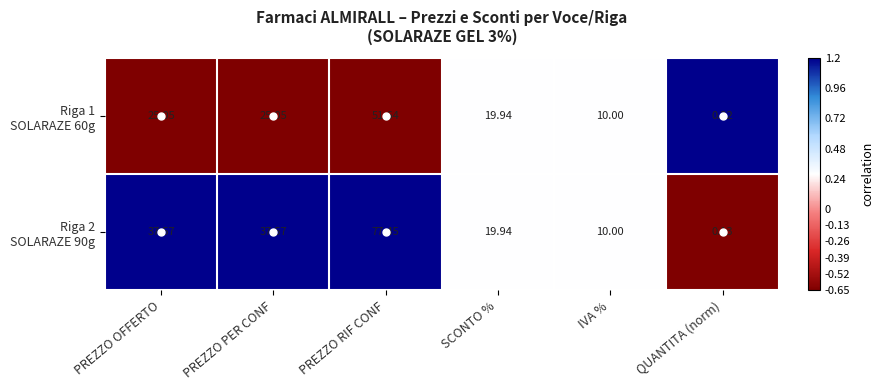

Which label corresponds to the largest value in the chart?

PREZZO RIF CONF